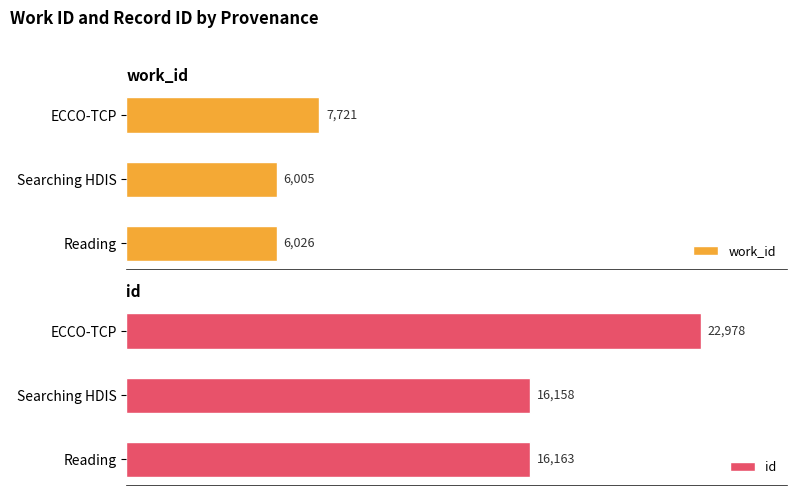

Rank the categories by work_id value from lowest to highest.

Searching HDIS, Reading, ECCO-TCP